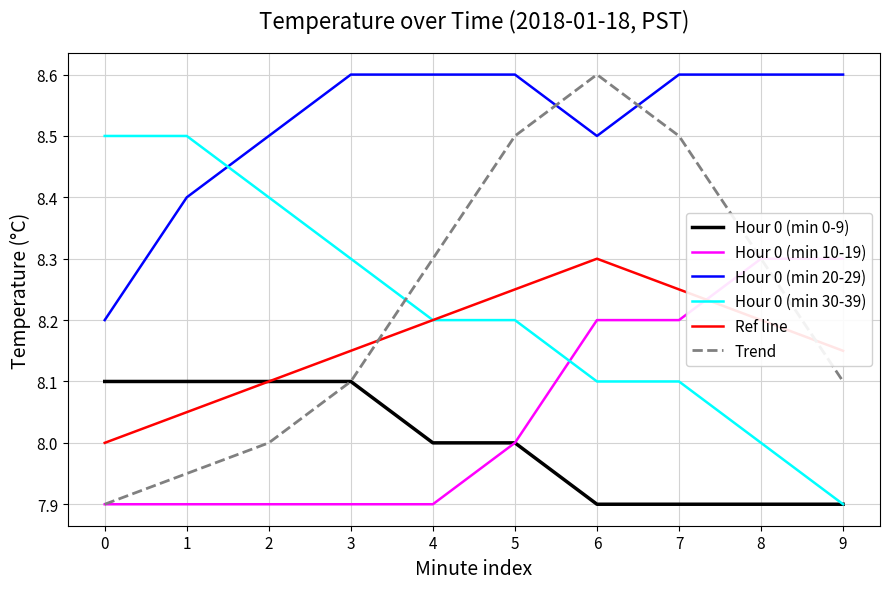

True or false: Trend has a value of 5.2 at 0.

False